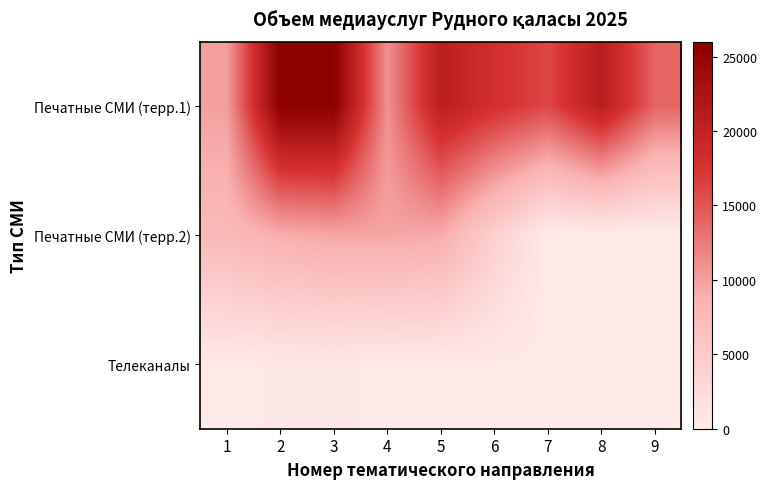

Which has a higher value, 5 or 7?

5